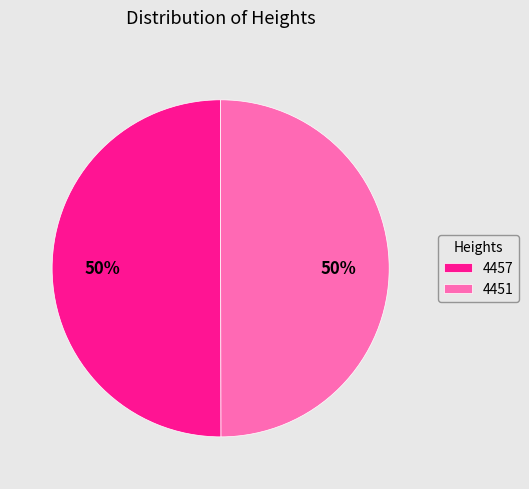

Do 4457 and 4451 together represent more than half of the pie?

Yes